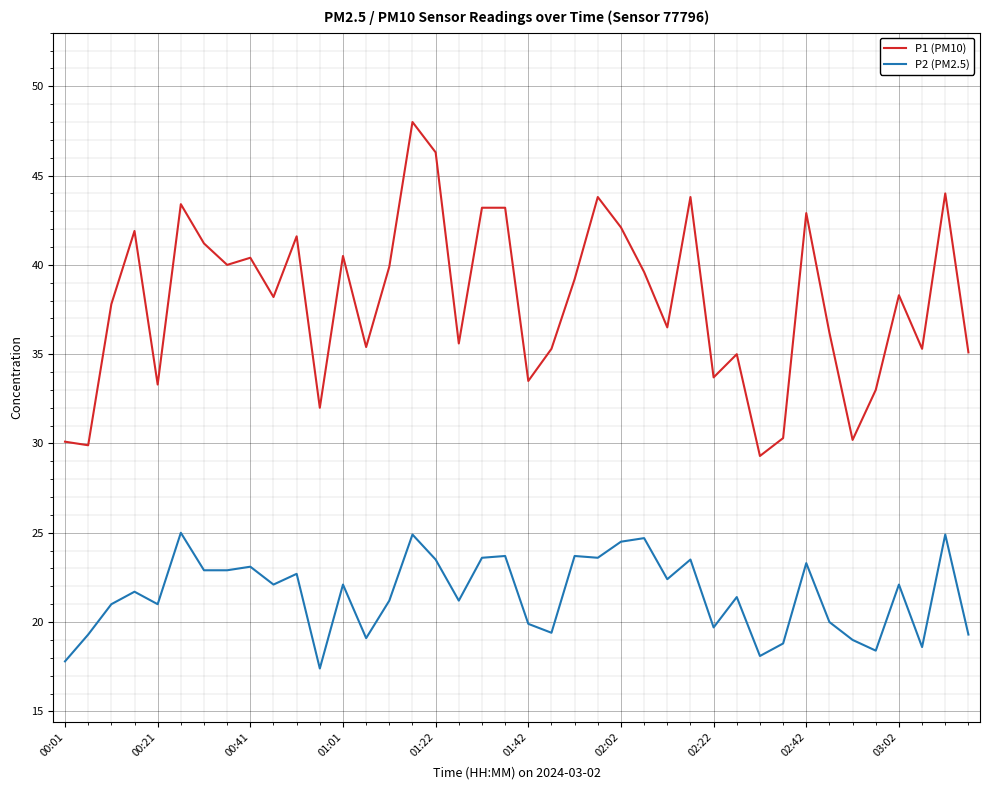

Does the chart display data point markers on the line(s)?

No